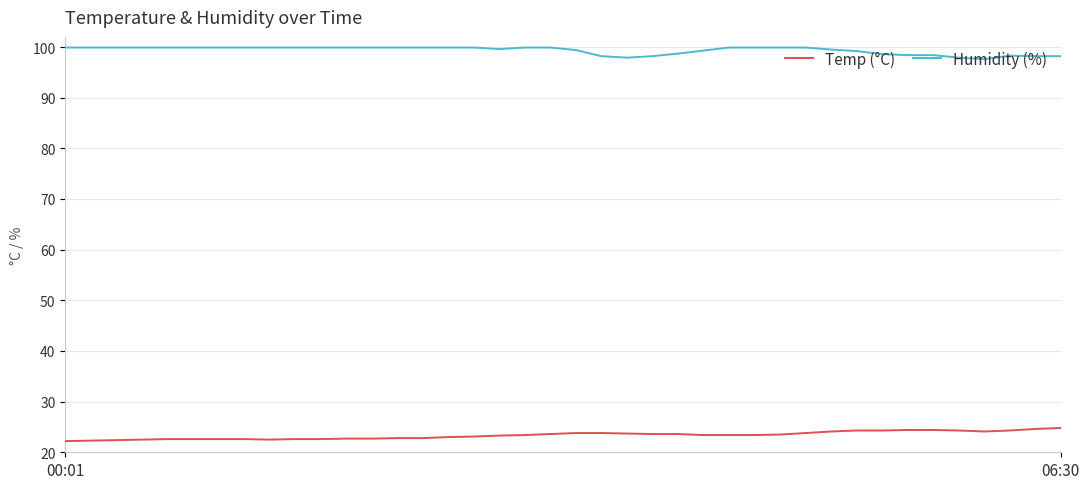

List the series in order of their peak value, lowest first.

Temp (°C), Humidity (%)